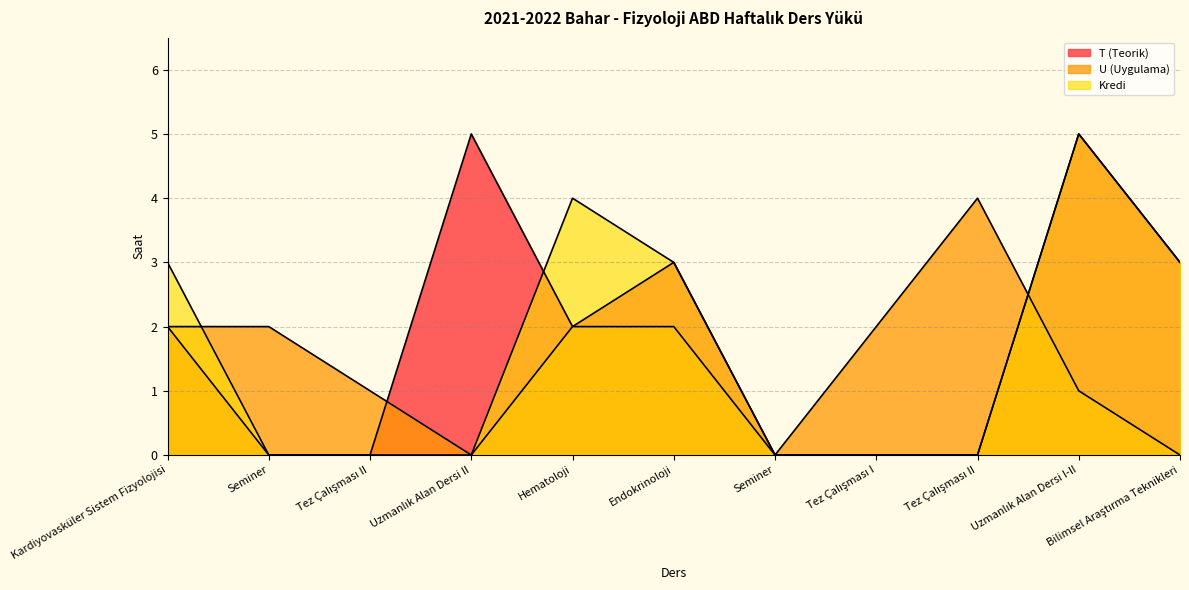

In T, how many points are higher than both neighbors (excluding endpoints)?

3